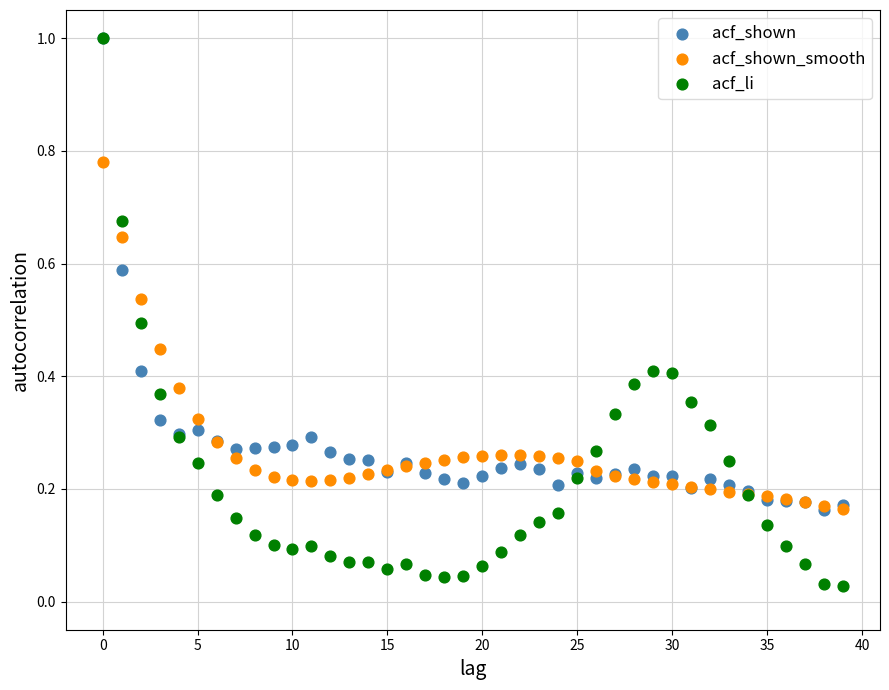

What are all the series names shown in the legend?

acf_shown, acf_shown_smooth, acf_li